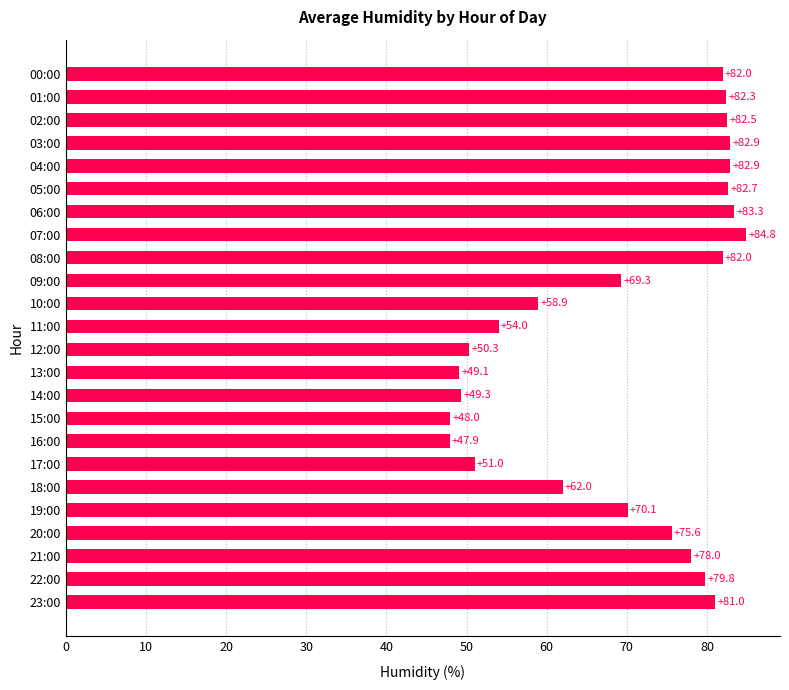

Does the chart contain any negative values?

No